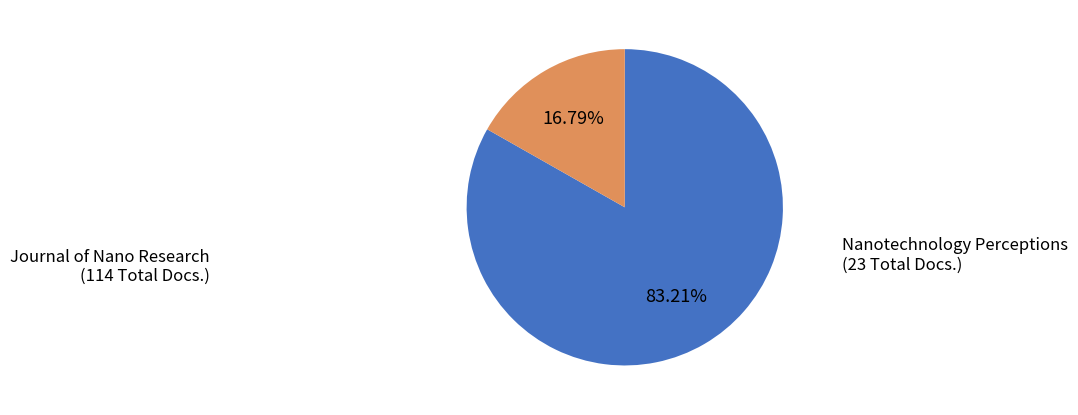

The Journal of Nano Research slice represents 98% of the pie. True or false?

False